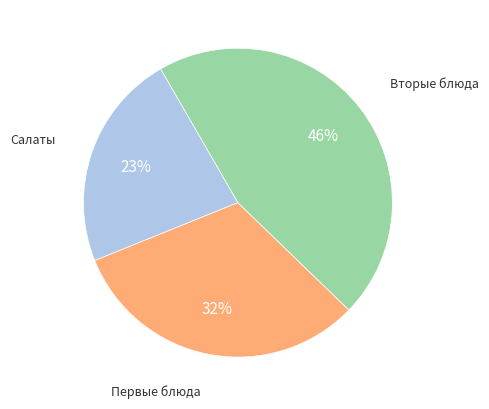

Combined, do Салаты and Первые блюда account for over 50%?

Yes